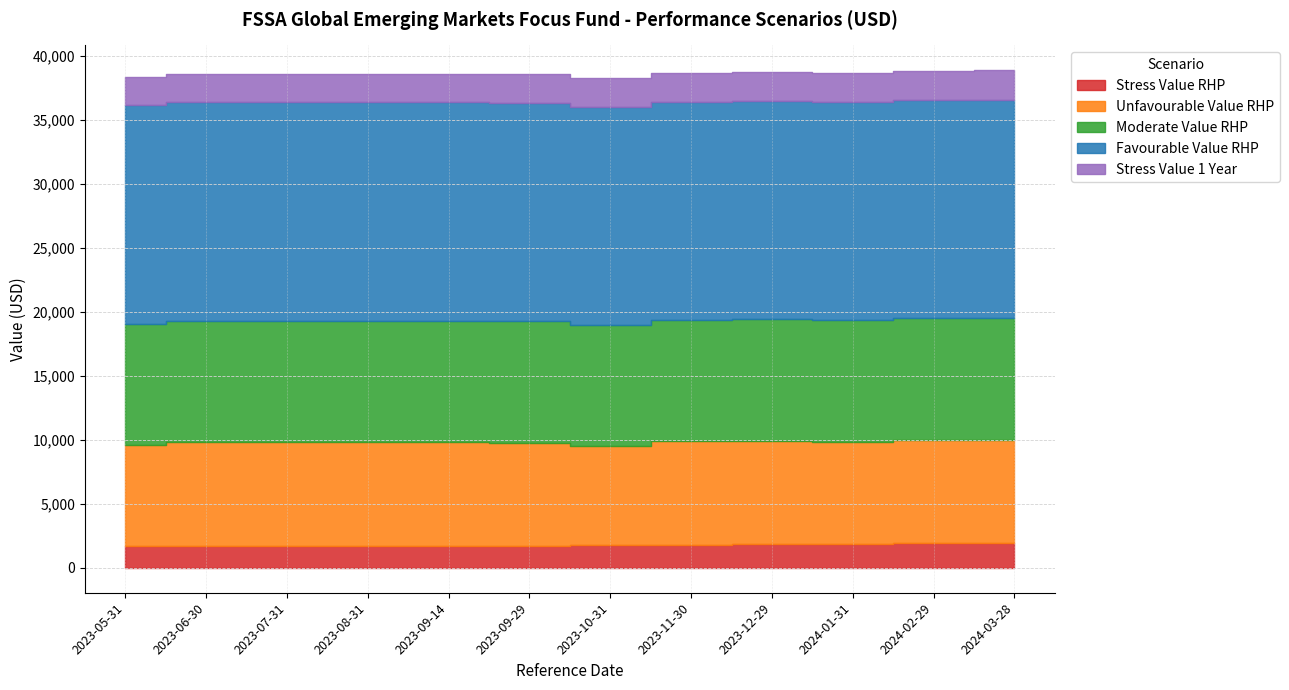

What are all the series names shown in the legend?

Stress Value RHP, Unfavourable Value RHP, Moderate Value RHP, Favourable Value RHP, Stress Value 1 Year